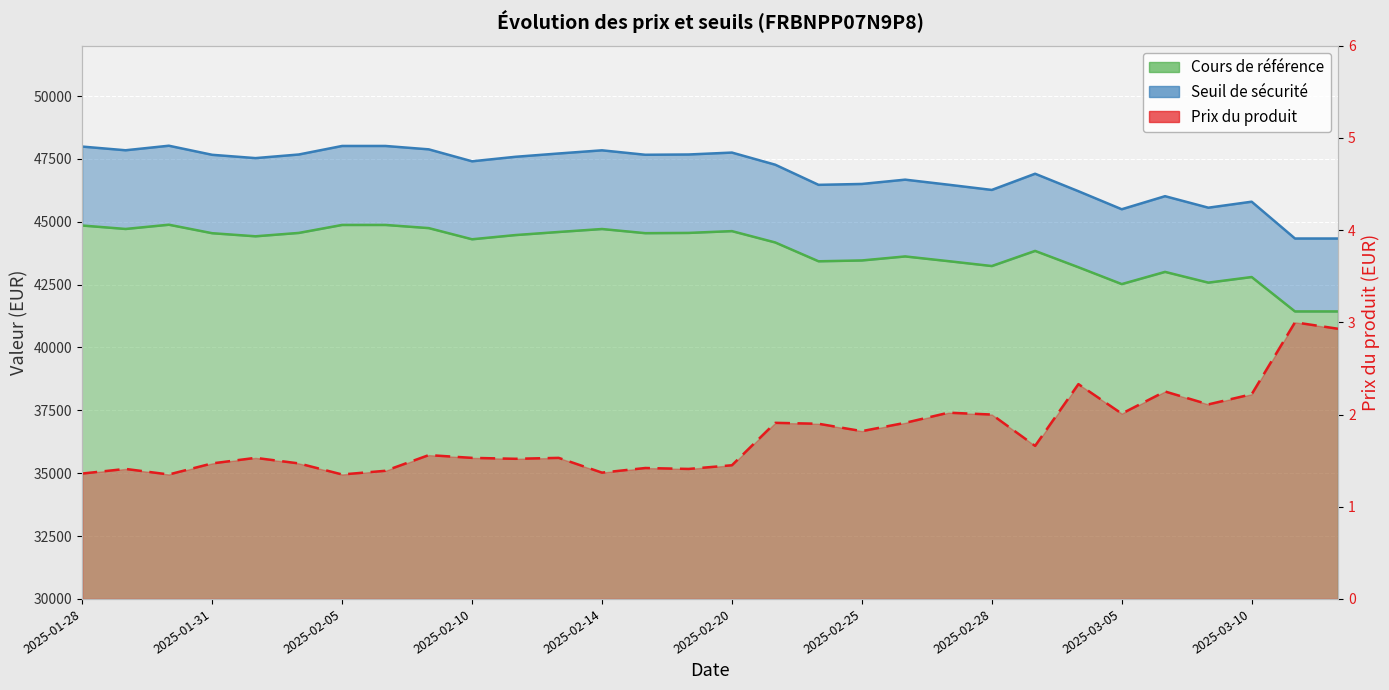

True or false: Cours de référence and Seuil de sécurité intersect in this chart.

False